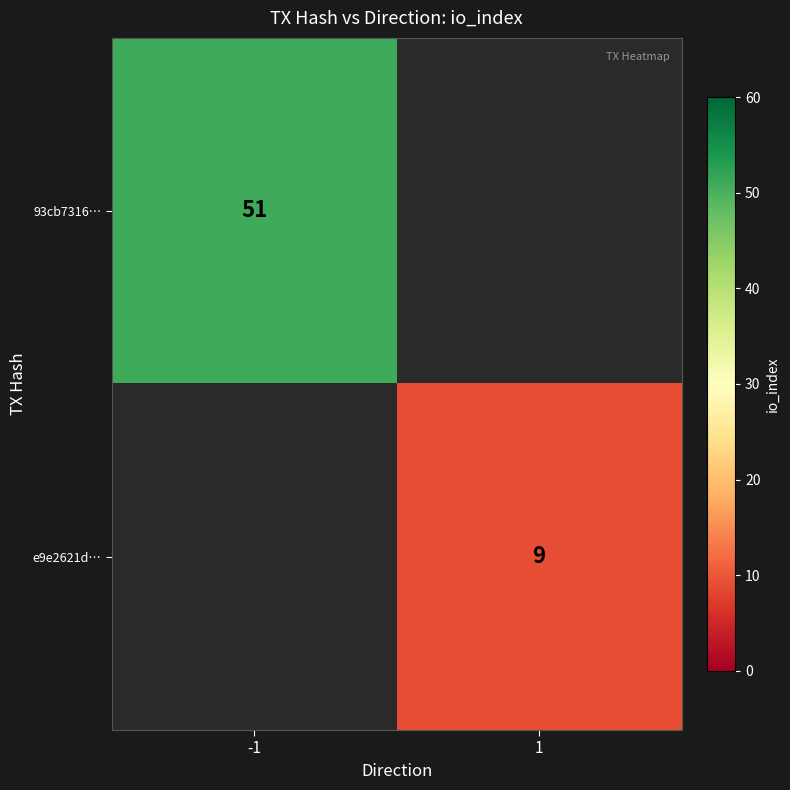

The 93cb7316… series shows 51 at -1. True or false?

True